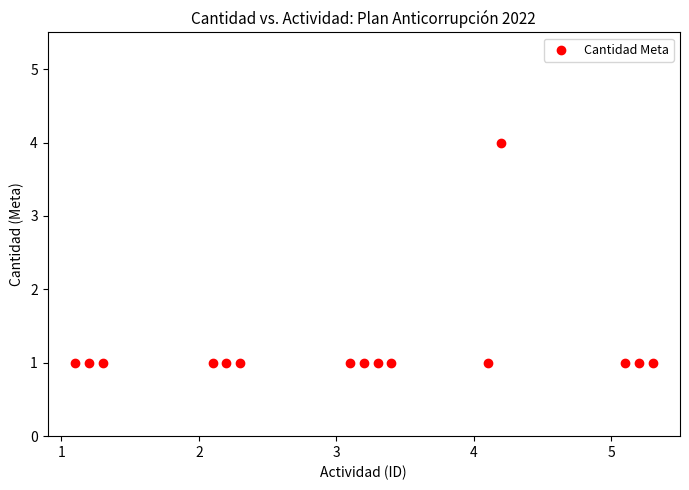

What is the range of Y values (max minus min)?

3